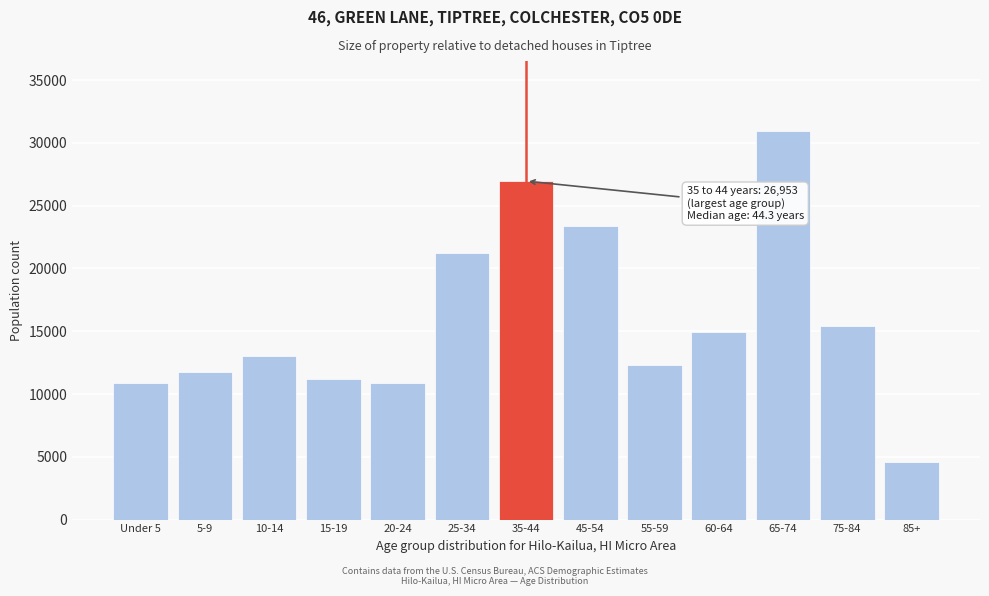

Is it true that the value at 25-34 is 37247?

False